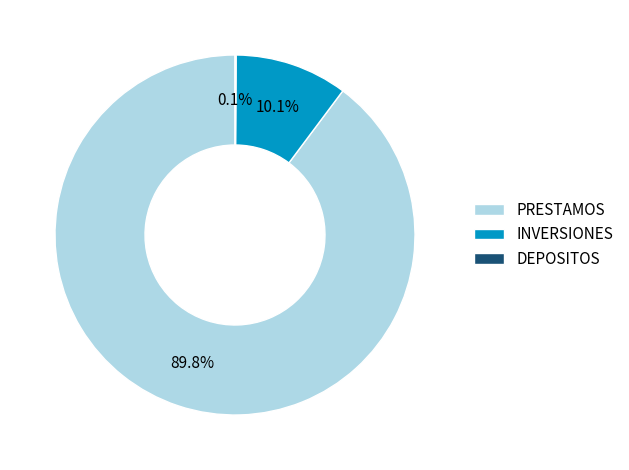

The INVERSIONES slice represents 25% of the pie. True or false?

False